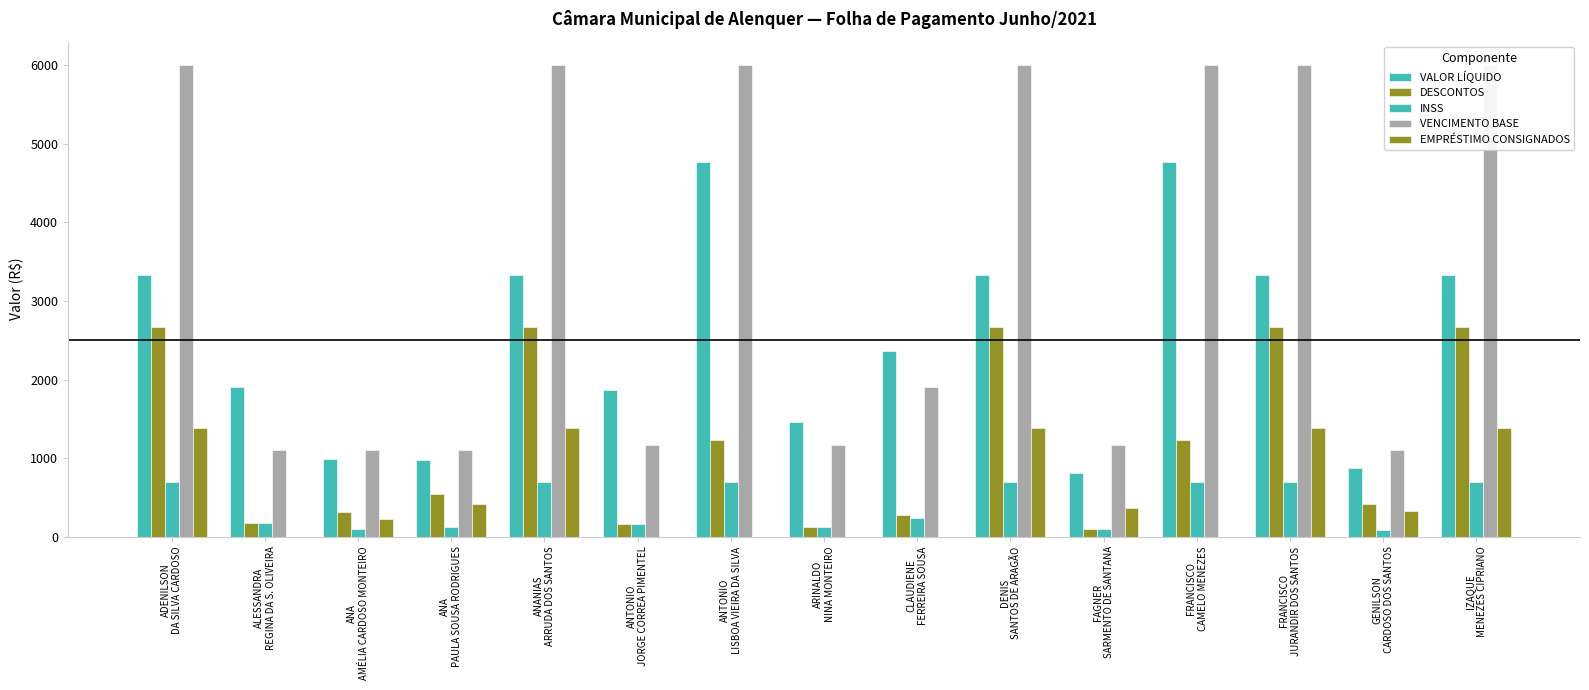

Where is DESCONTOS nearest to the value 1383?

FRANCISCO
CAMELO MENEZES